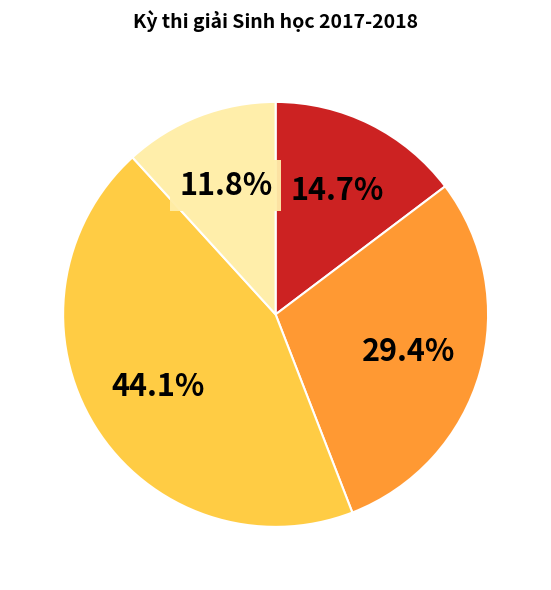

Is there any slice that represents more than half of the pie?

No